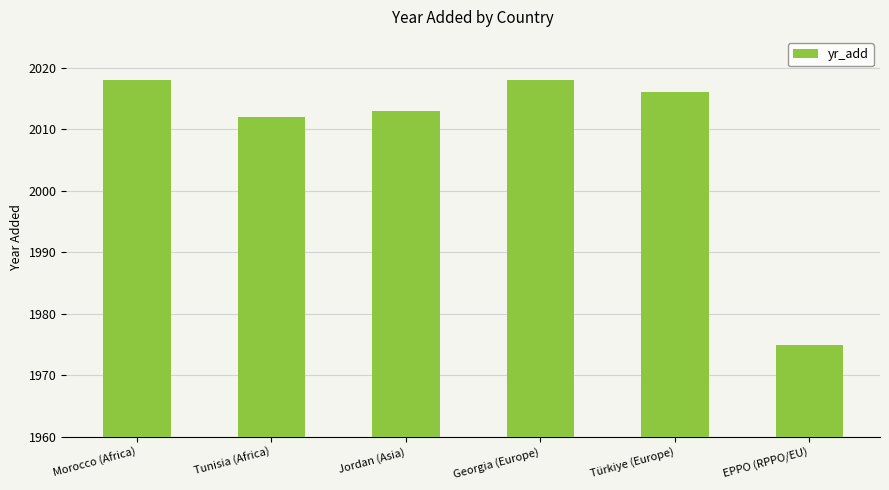

Reading left to right, what are all the values shown in this chart?

Morocco (Africa)=2018	Tunisia (Africa)=2012	Jordan (Asia)=2013	Georgia (Europe)=2018	Türkiye (Europe)=2016	EPPO (RPPO/EU)=1975